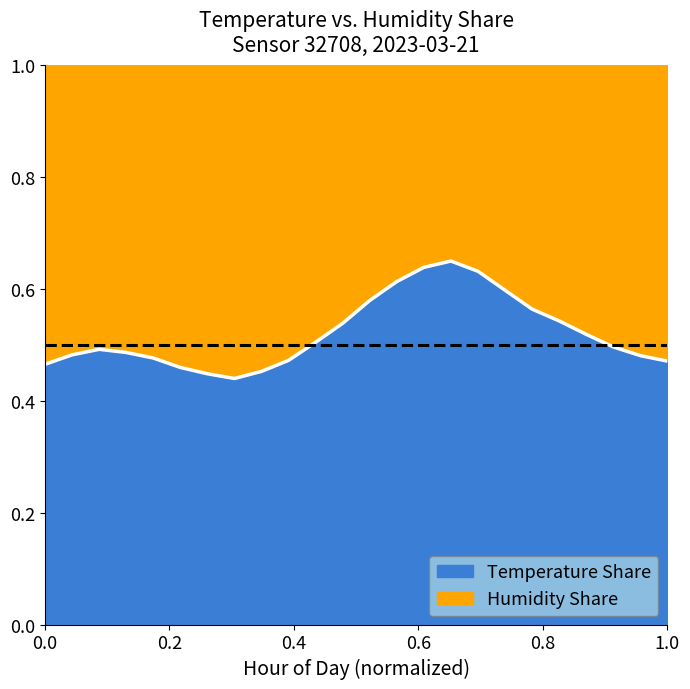

What position from the left is 04:00?

5